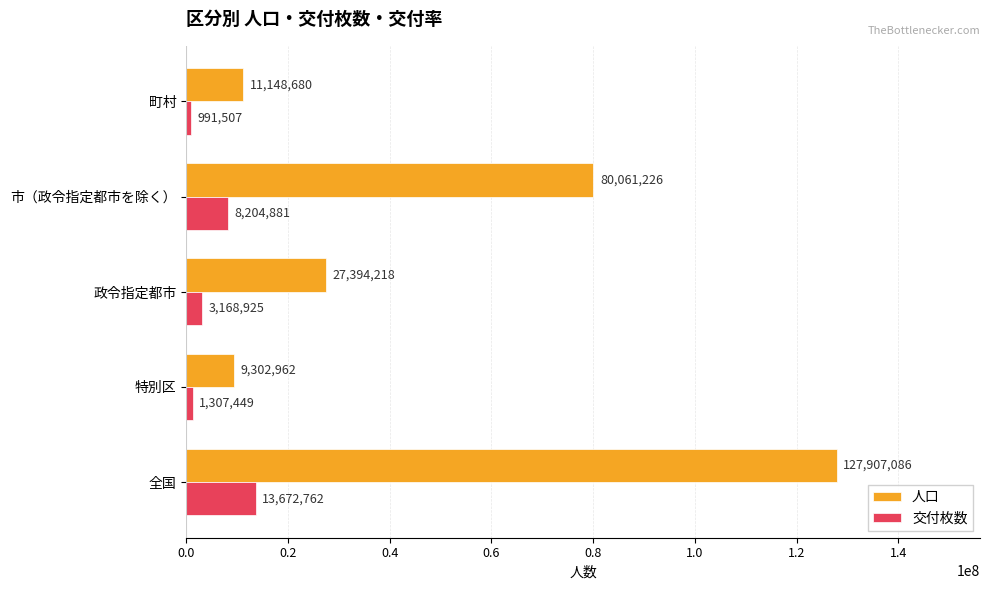

Between 全国 and 政令指定都市, which series saw the biggest shift?

人口